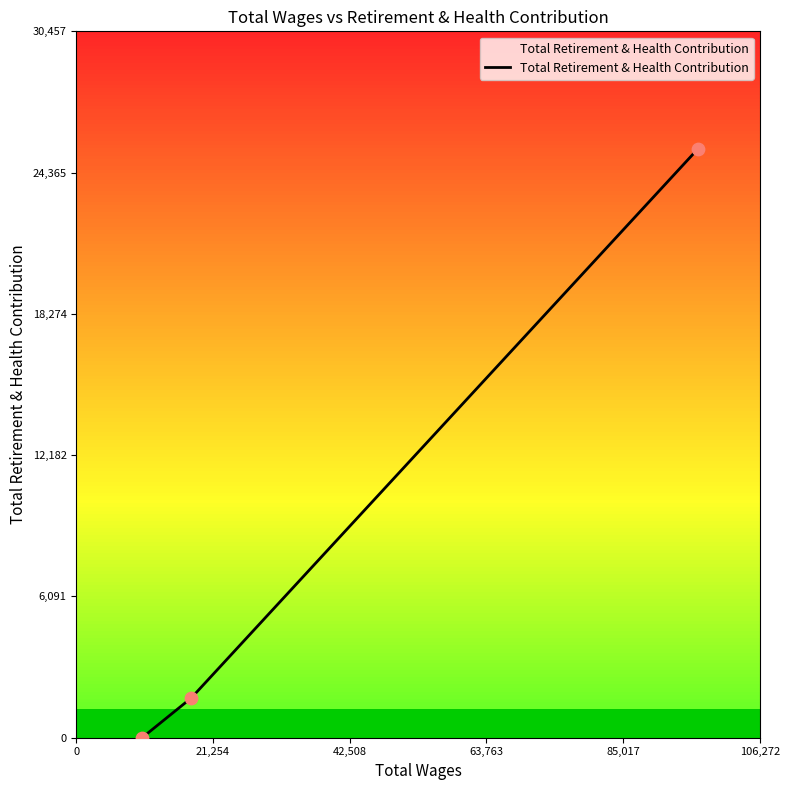

What is the difference between the maximum and minimum values?

25381